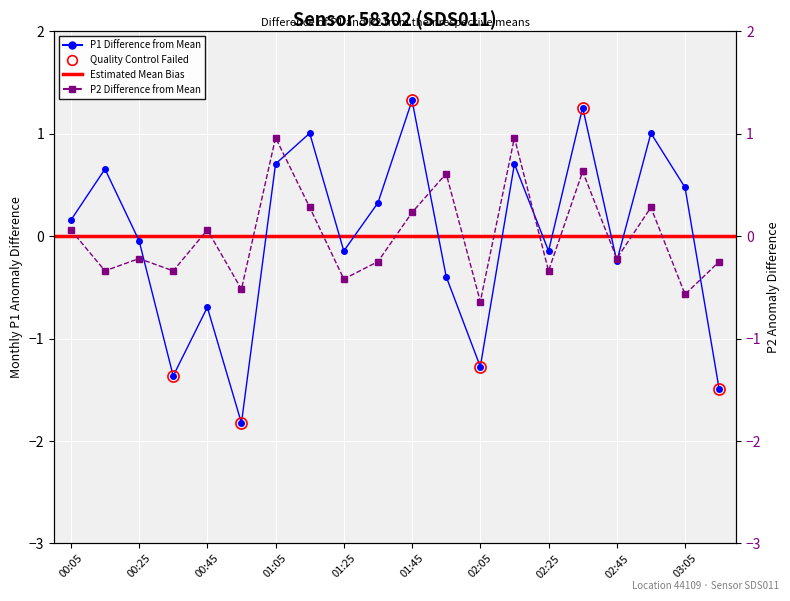

What position from the left is 02:45?

17